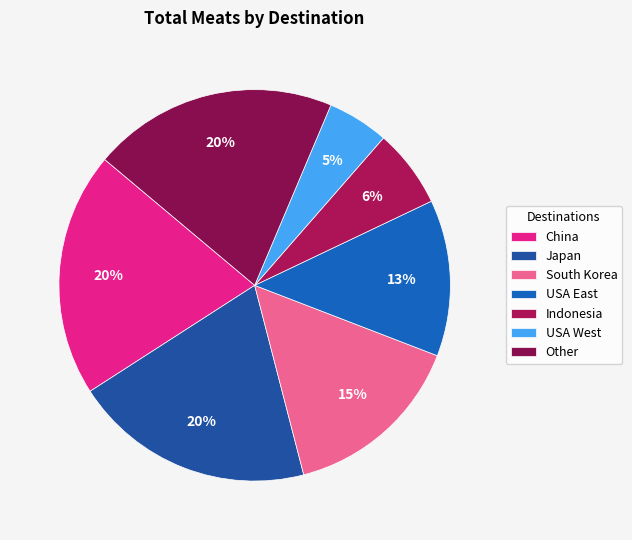

How many slices are in this pie chart?

7